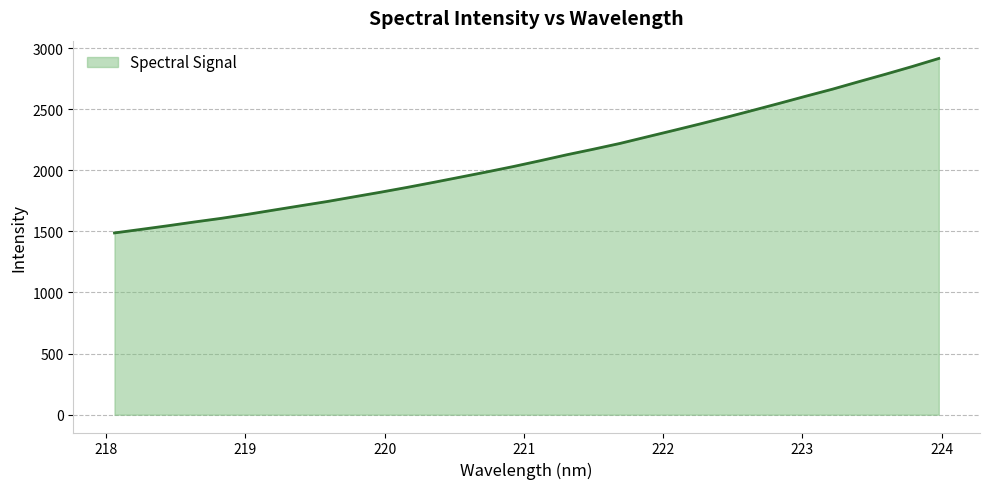

What is the smallest value displayed?

1487.1